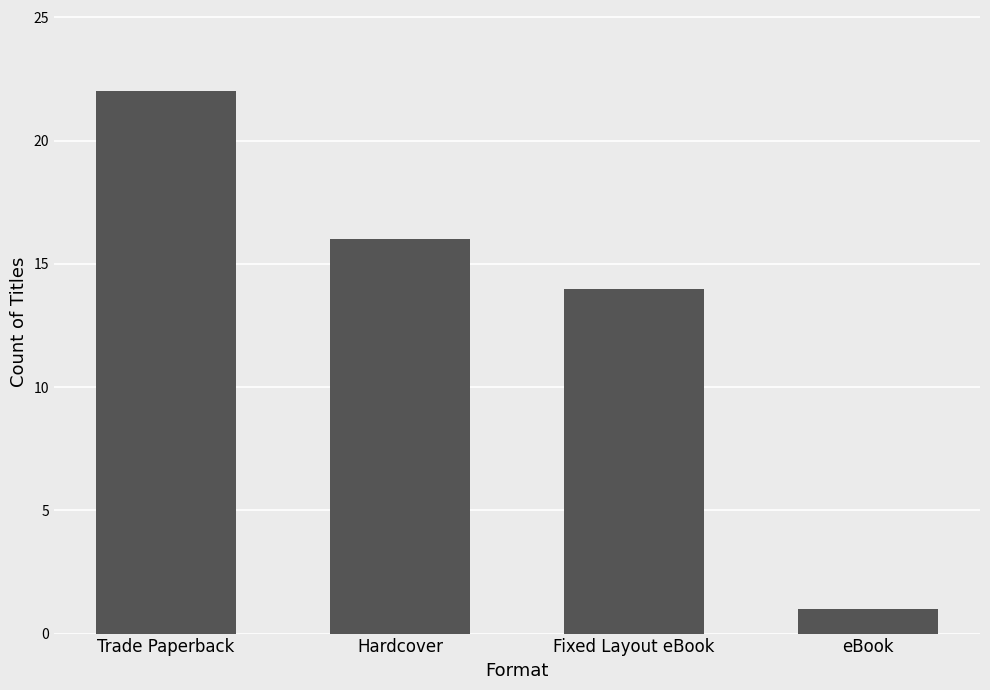

Is it true that the value at Fixed Layout eBook is 14?

True